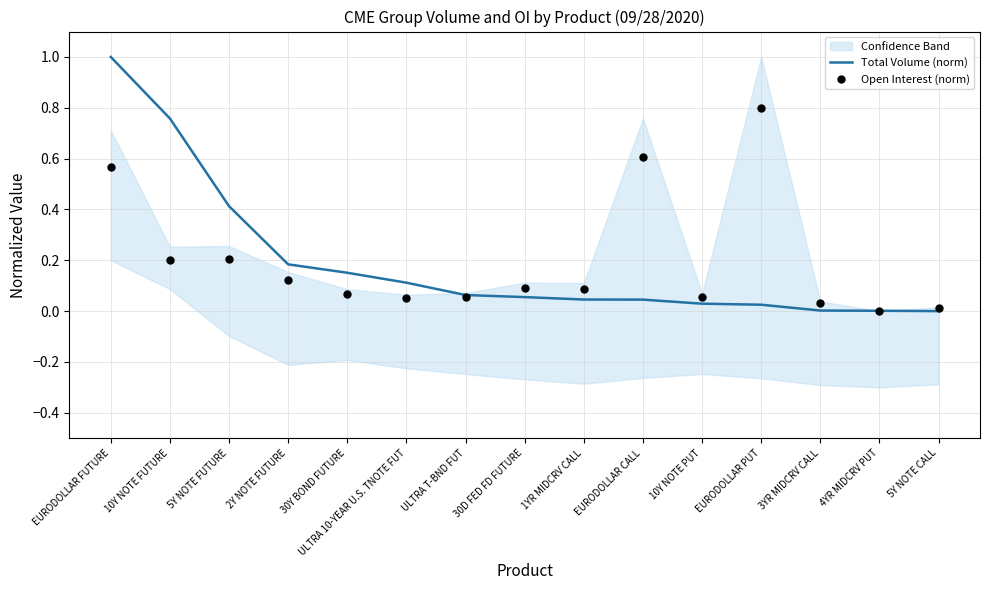

Is it true that Total Volume (norm) equals 0.6 at 5Y NOTE FUTURE?

False